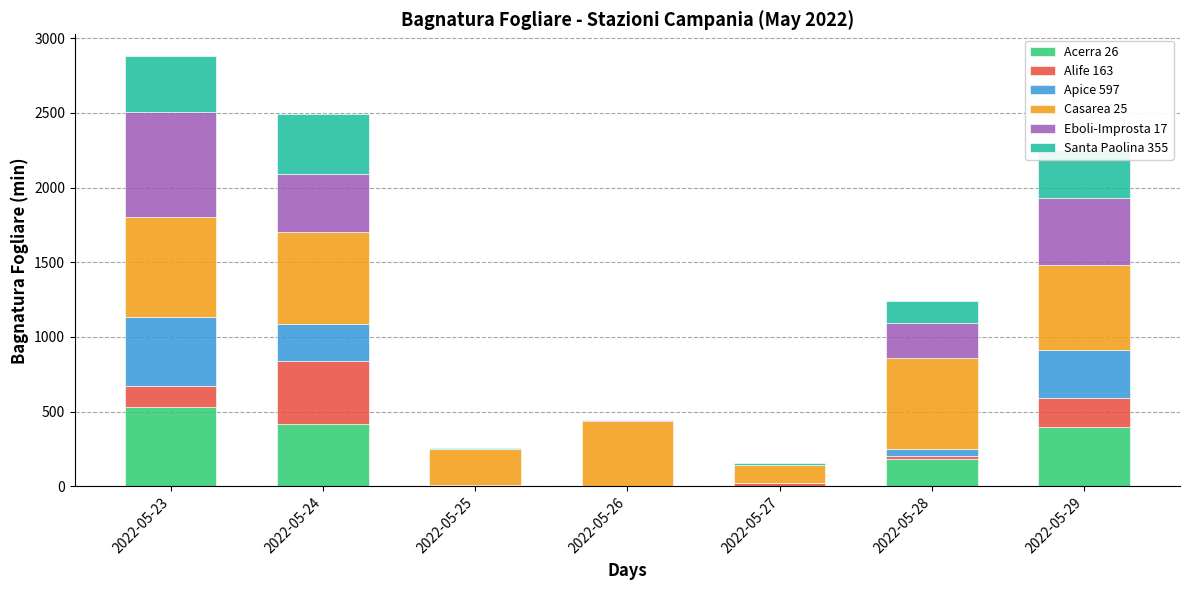

What is the maximum value for Acerra 26?

527.7